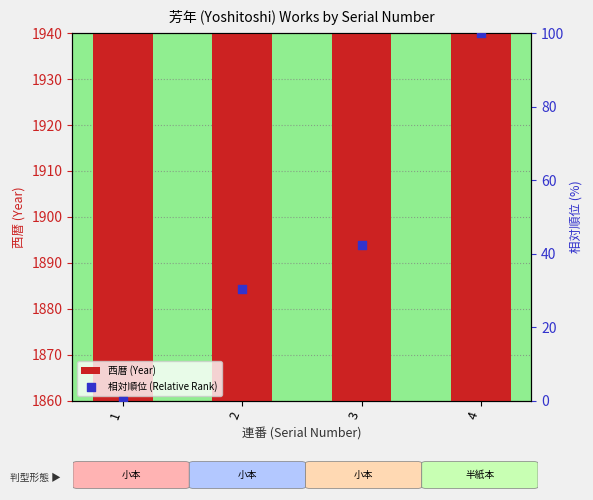

At how many categories does at least one series exceed 380?

4